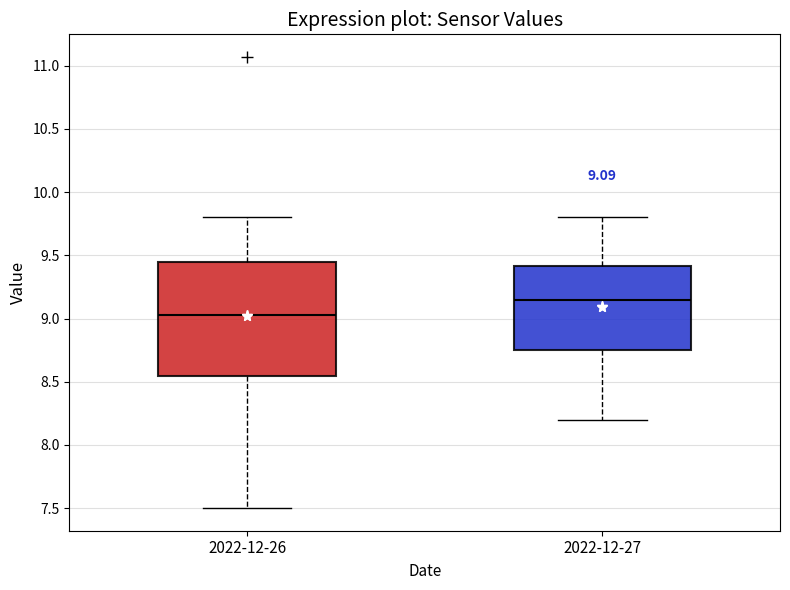

Comparing the boxes themselves (not the whiskers), which one is the tallest?

2022-12-26